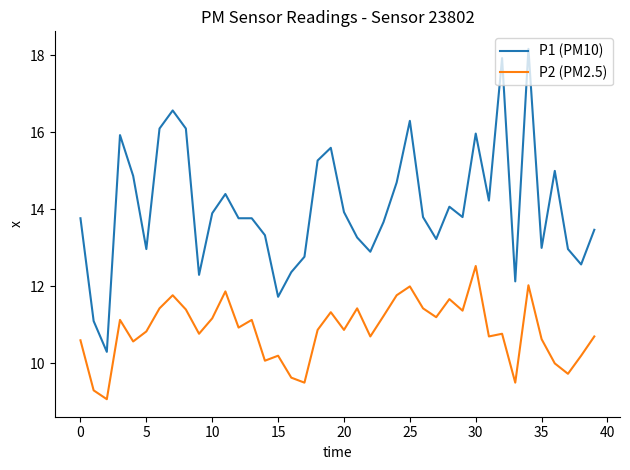

True or false: P1 (PM10) and P2 (PM2.5) cross at least once.

False